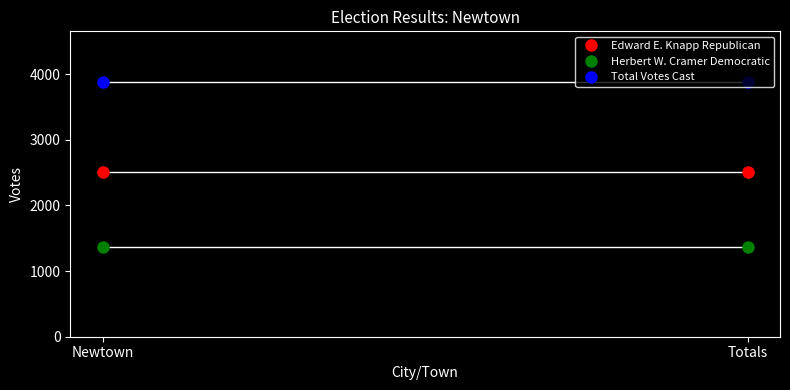

What are all the series names shown in the legend?

Edward E. Knapp Republican, Herbert W. Cramer Democratic, Total Votes Cast